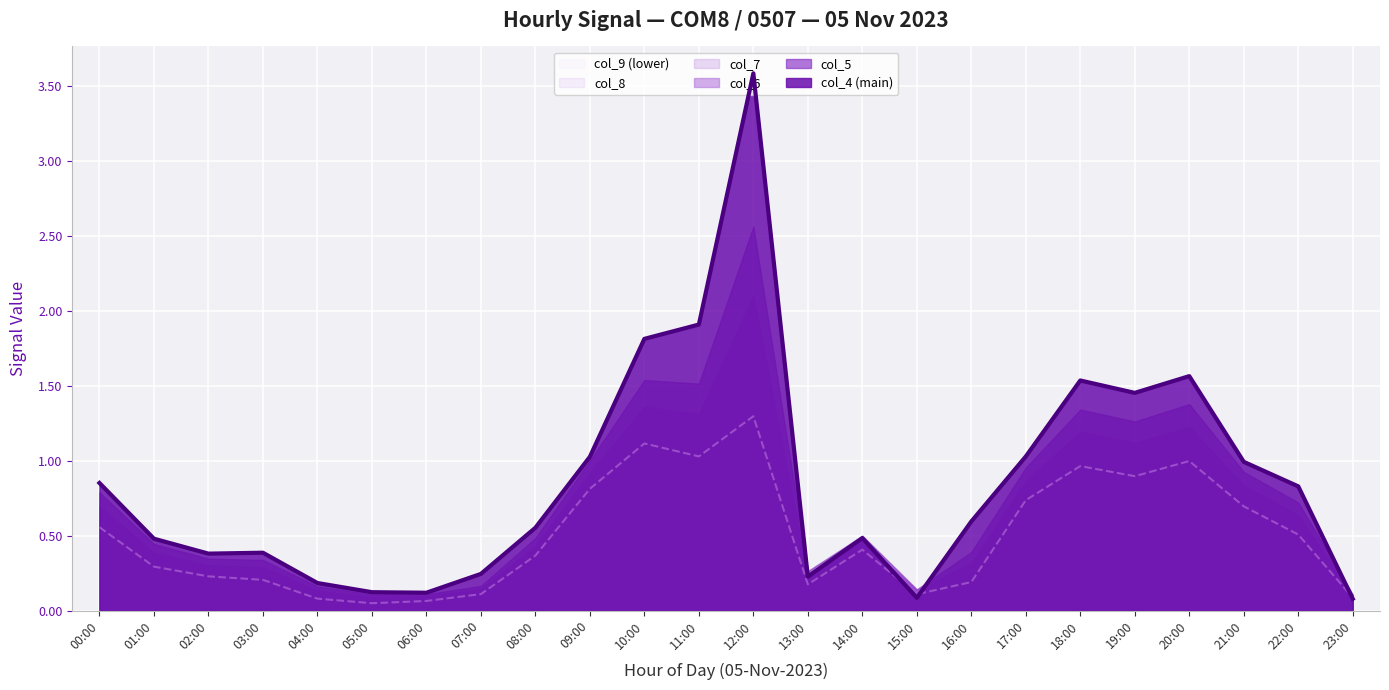

What is the highest value of the col_7 series?

1.9